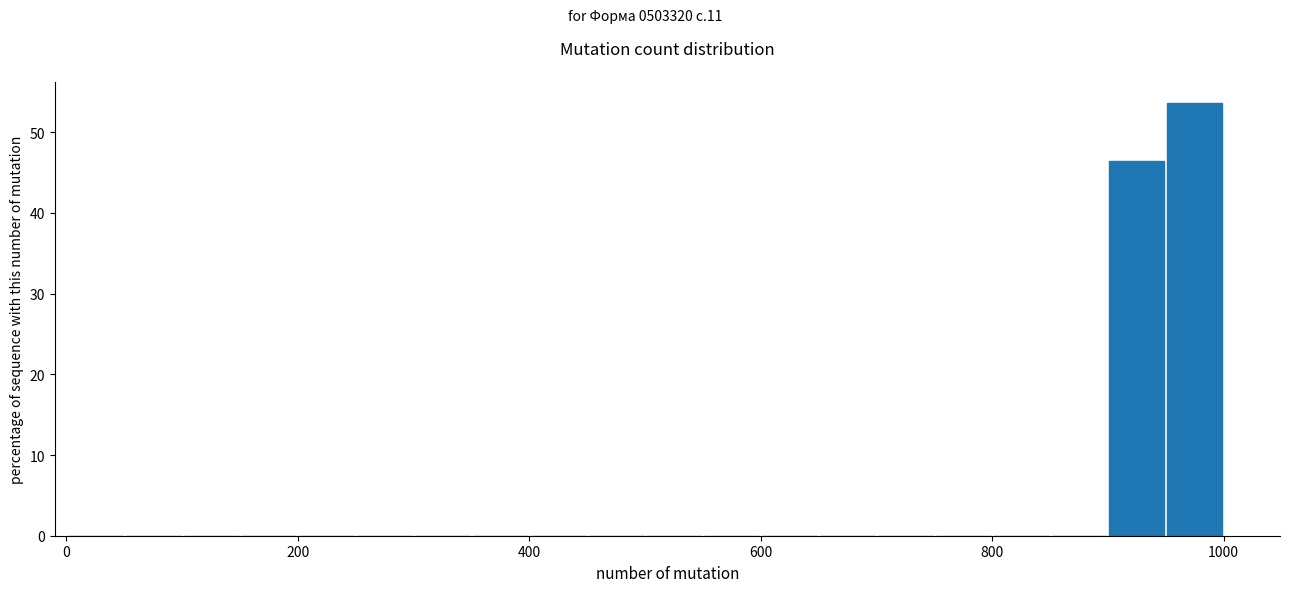

Read against the x-axis, roughly where is the centre of the tallest bar?

980